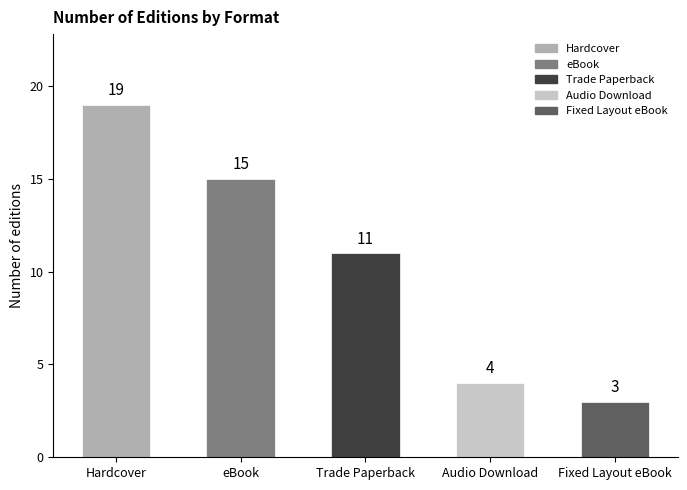

List the labels in order of value, smallest first.

Fixed Layout eBook, Audio Download, Trade Paperback, eBook, Hardcover